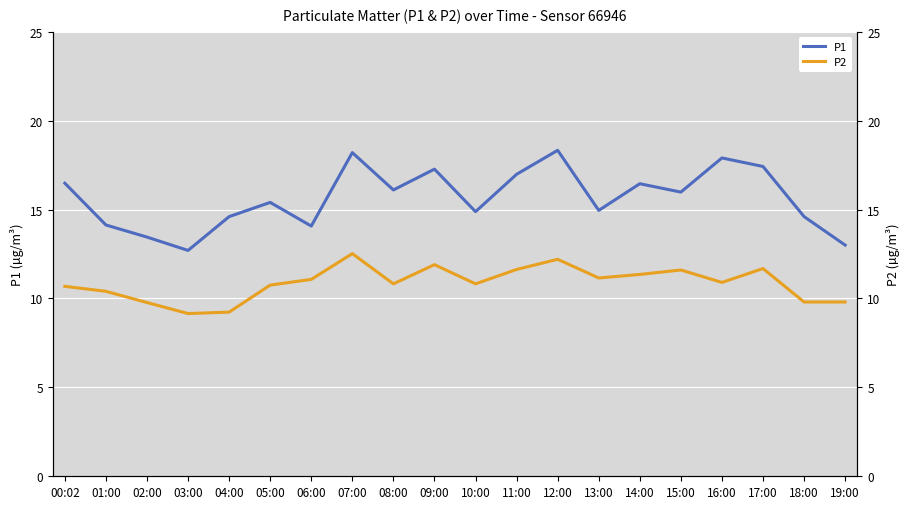

Reading right to left, extract all data points from this chart.

P1: 13.0	14.6	17.4	17.9	16.0	16.4	14.9	18.3	17.0	14.9	17.3	16.1	18.2	14.1	15.4	14.6	12.7	13.4	14.1	16.5
P2: 9.8	9.8	11.7	10.9	11.6	11.3	11.2	12.2	11.6	10.8	11.9	10.8	12.5	11.1	10.8	9.2	9.2	9.8	10.4	10.7